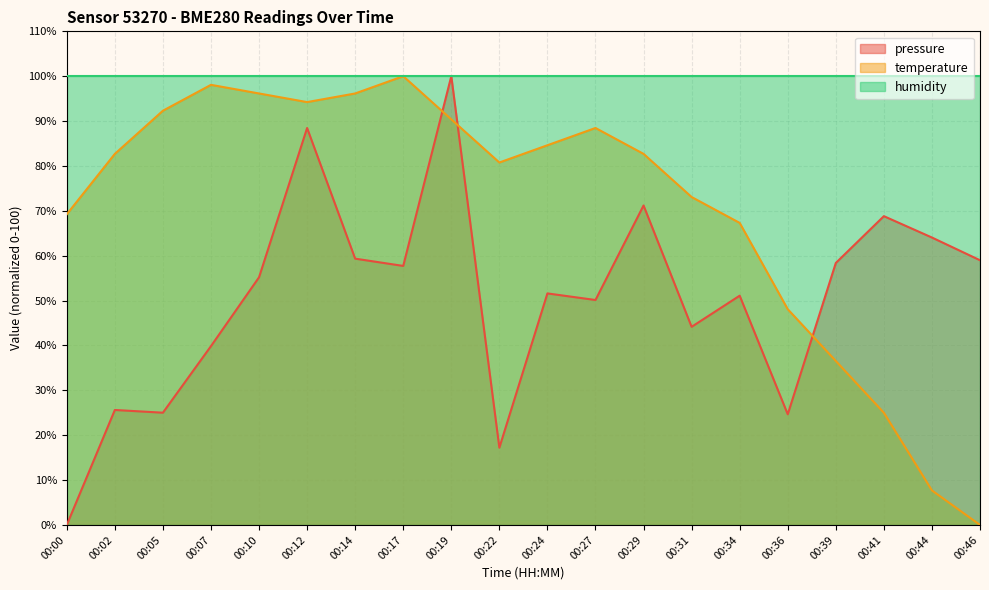

Where does the pressure series first go above 55?

00:10